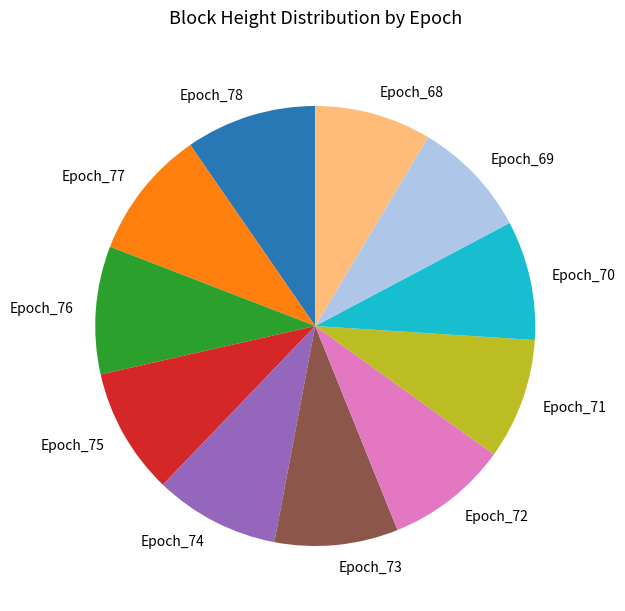

The Epoch_71 slice represents 14% of the pie. True or false?

False